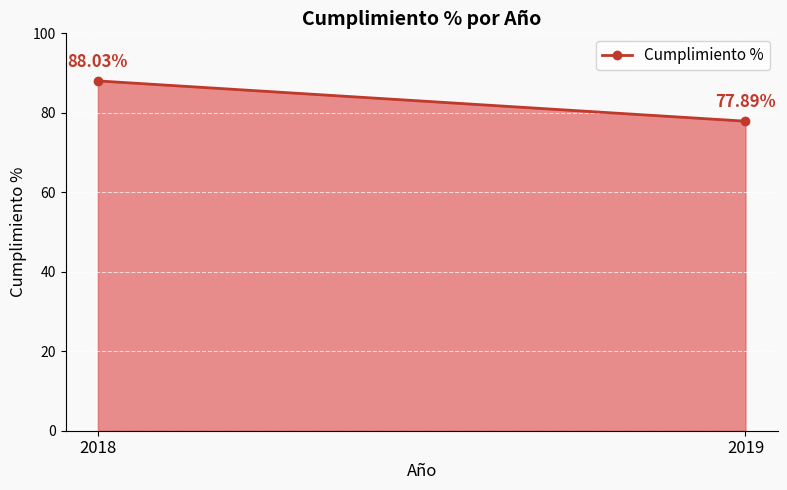

Rank the categories by value from lowest to highest.

2019, 2018